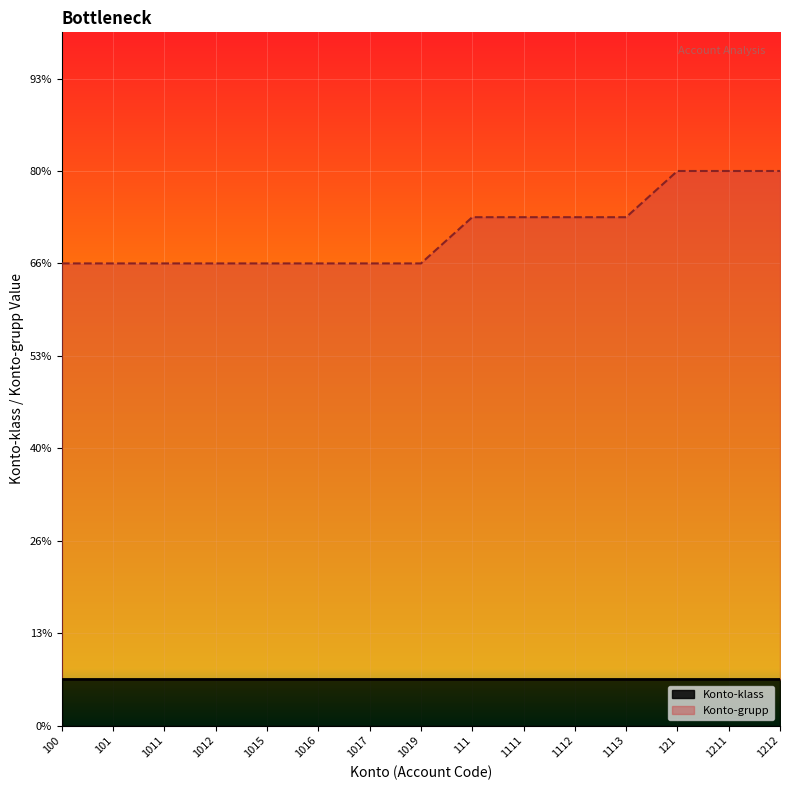

What are all the series names shown in the legend?

Konto-klass, Konto-grupp